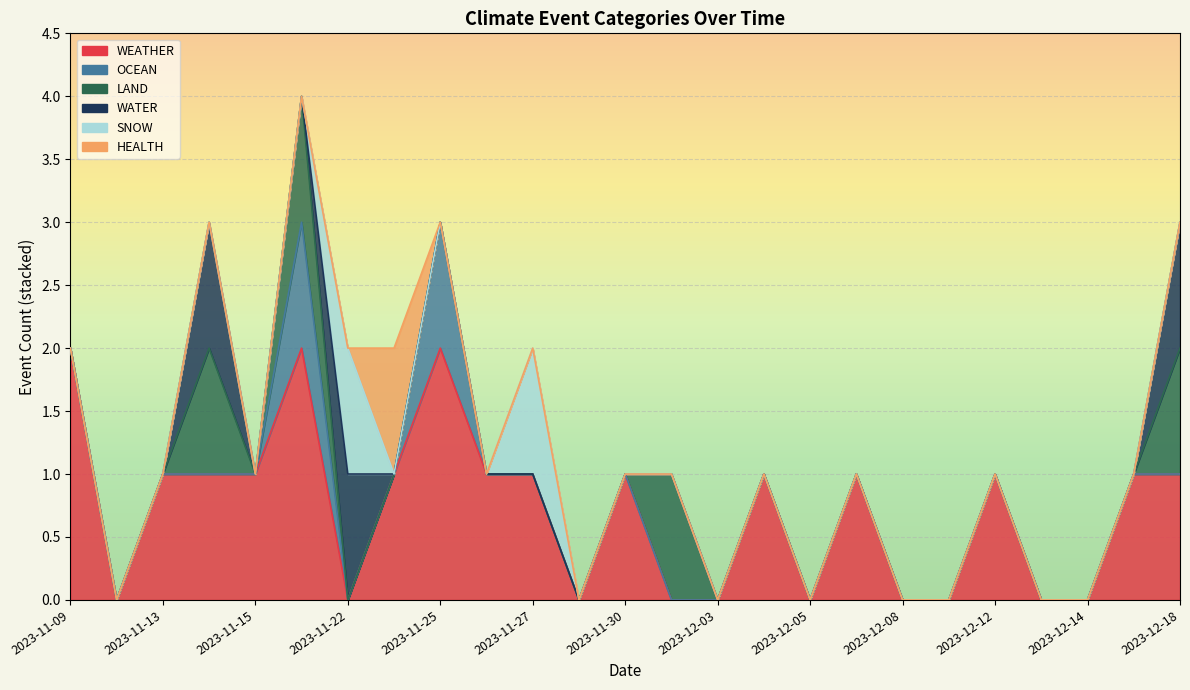

Rank the series by their maximum value, from lowest to highest.

OCEAN, LAND, WATER, SNOW, HEALTH, WEATHER